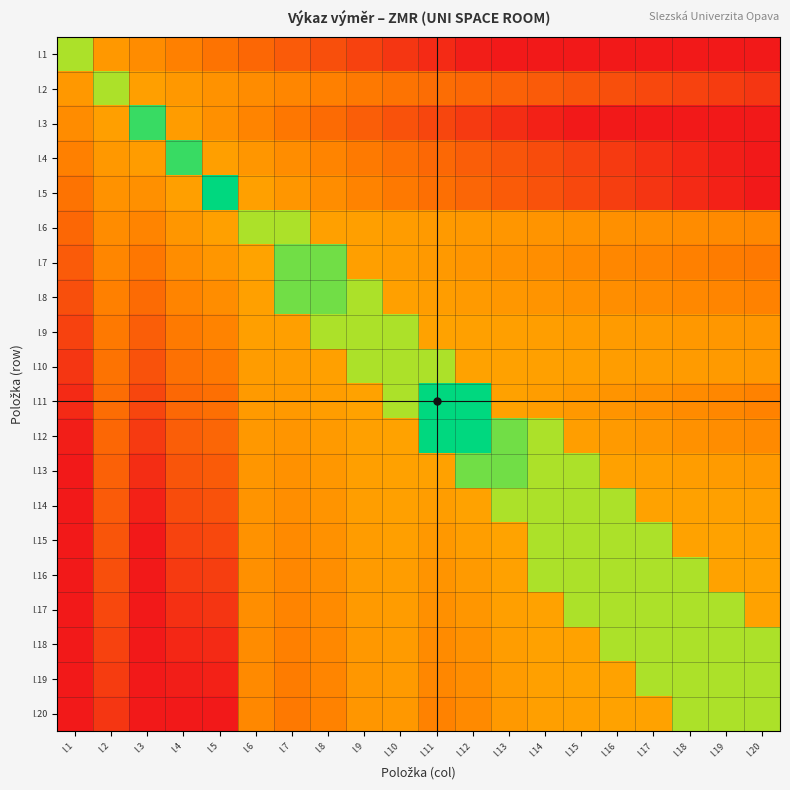

At which category is the sum across all series the highest?

I.9